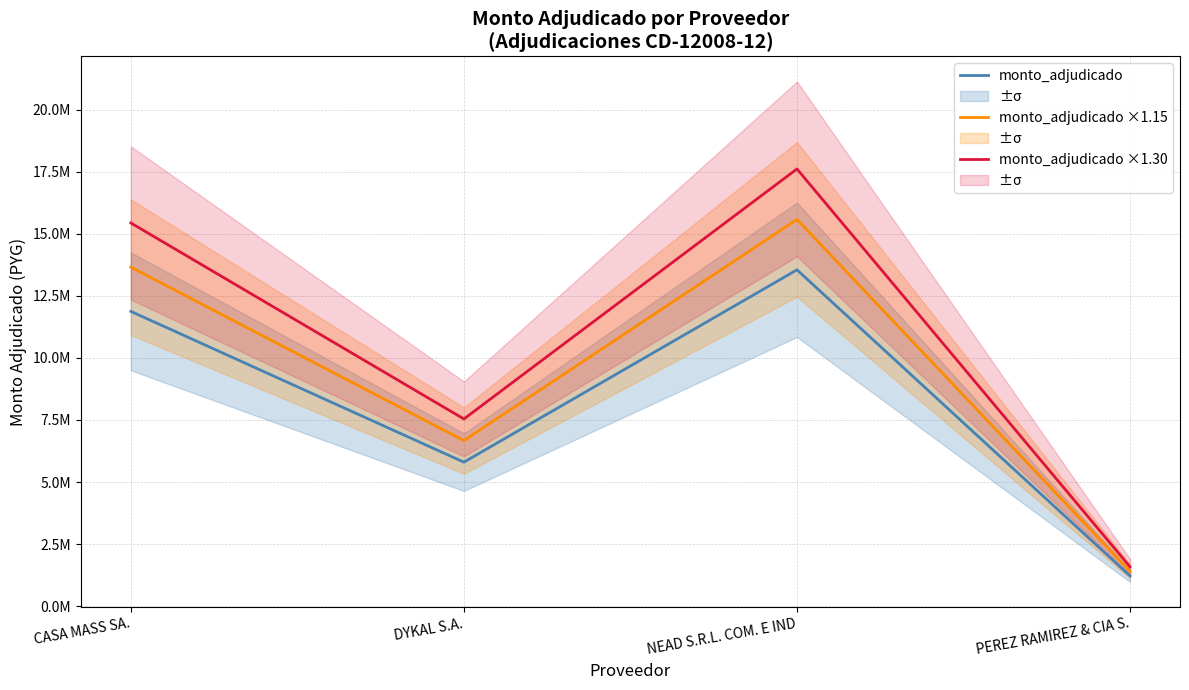

Which label corresponds to the largest value in the chart?

NEAD S.R.L. COM. E IND